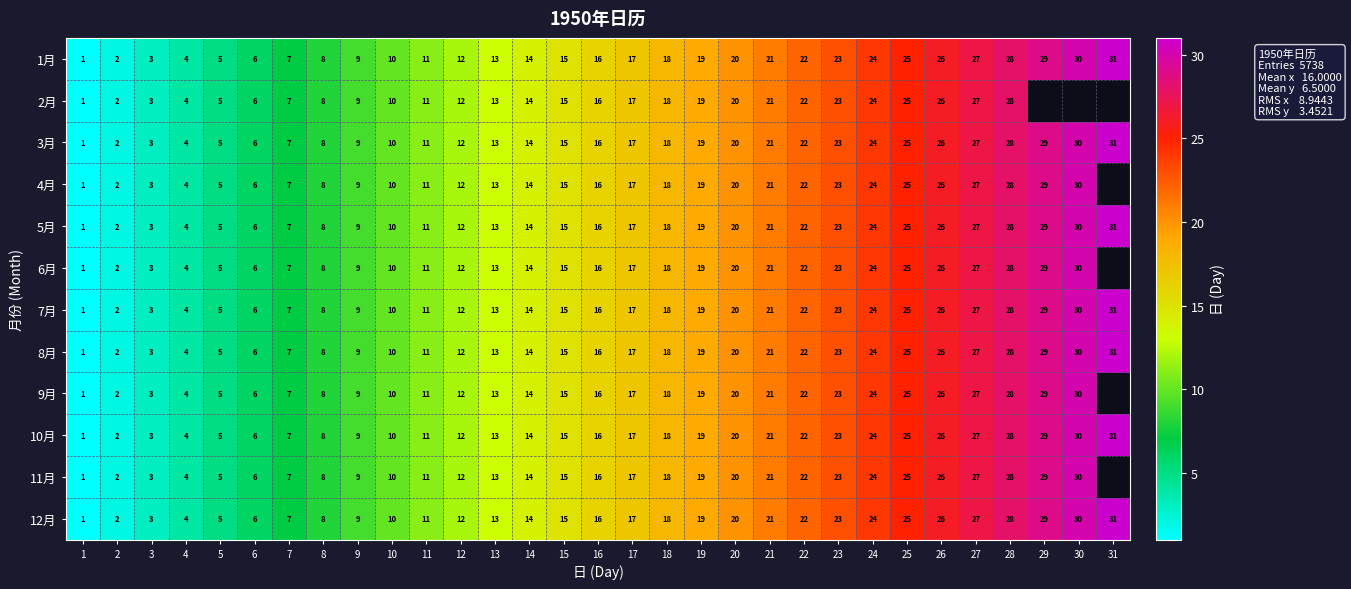

At how many categories does at least one series exceed 5?

26